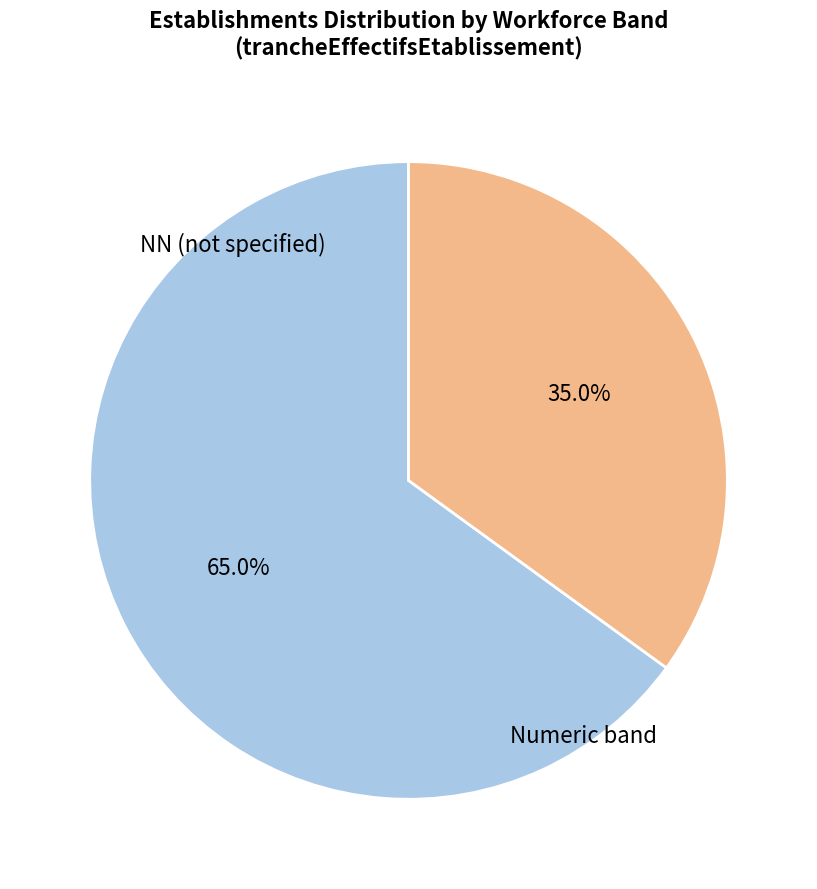

Does any single category account for the majority?

Yes